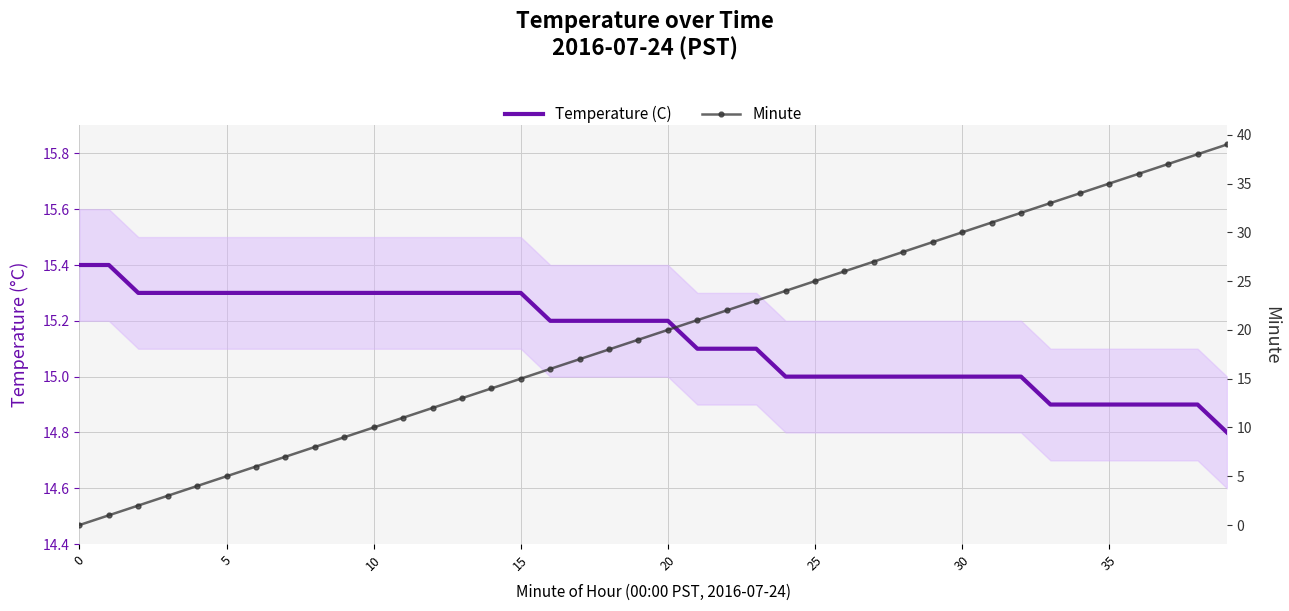

True or false: Minute and Temperature (C) cross at least once.

True